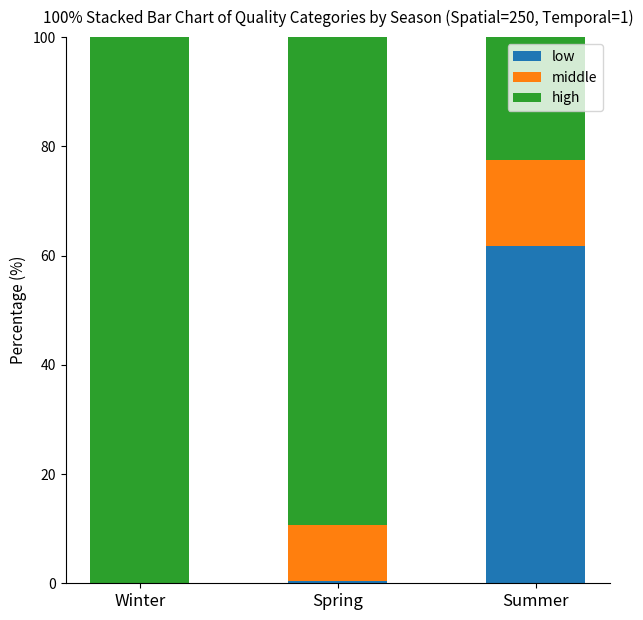

What is the total value across all series at Winter?

100.0